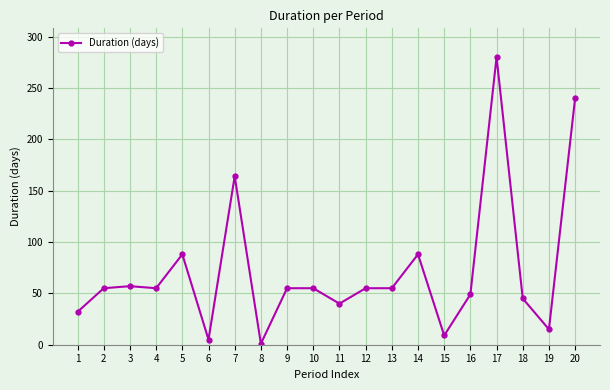

Reading left to right, list all the values displayed in this chart.

1=32	2=55	3=57	4=55	5=88	6=5	7=164	8=1	9=55	10=55	11=40	12=55	13=55	14=88	15=9	16=49	17=280	18=45	19=15	20=240